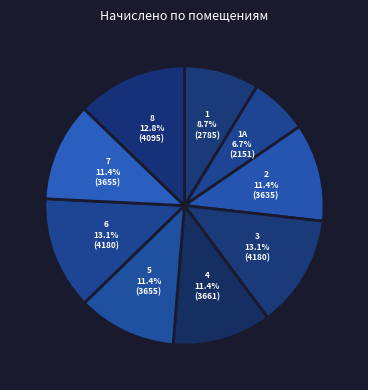

Between 1 and 6, which is larger?

6